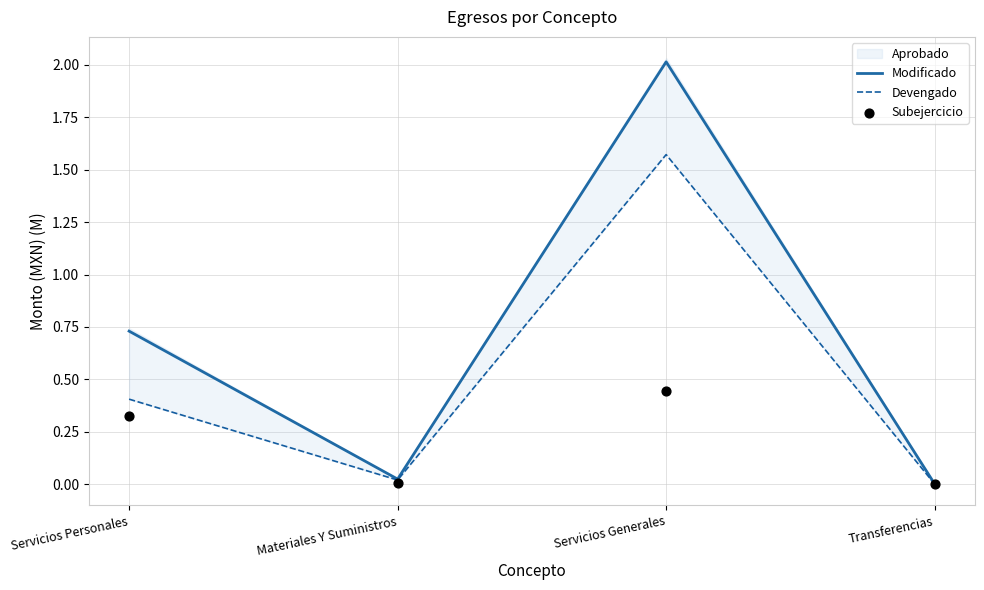

Which series has the largest Y range (max minus min)?

Modificado